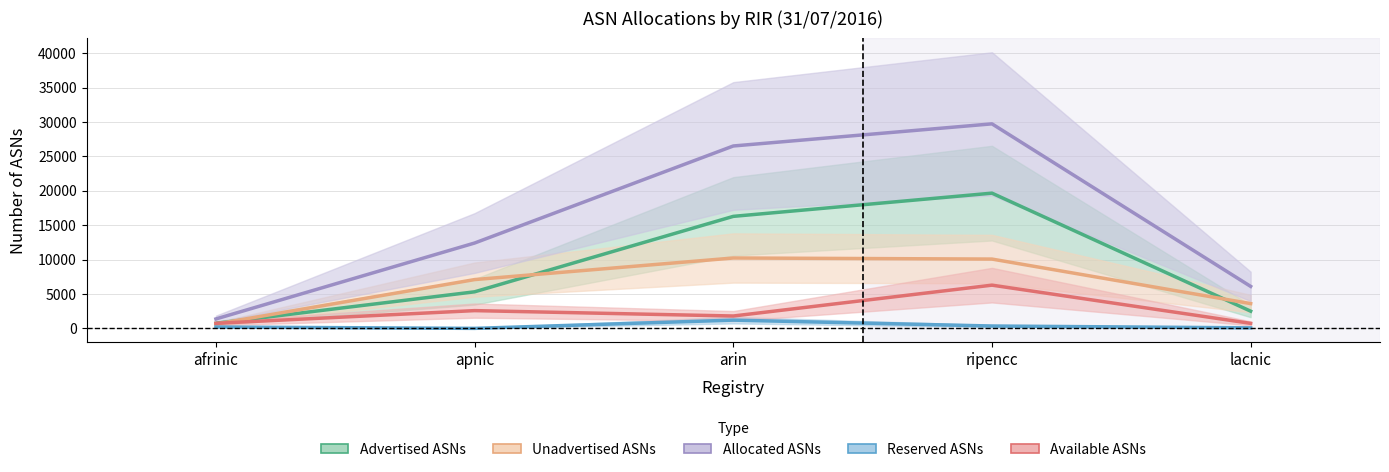

How many data points in Allocated ASNs are above 12413?

2